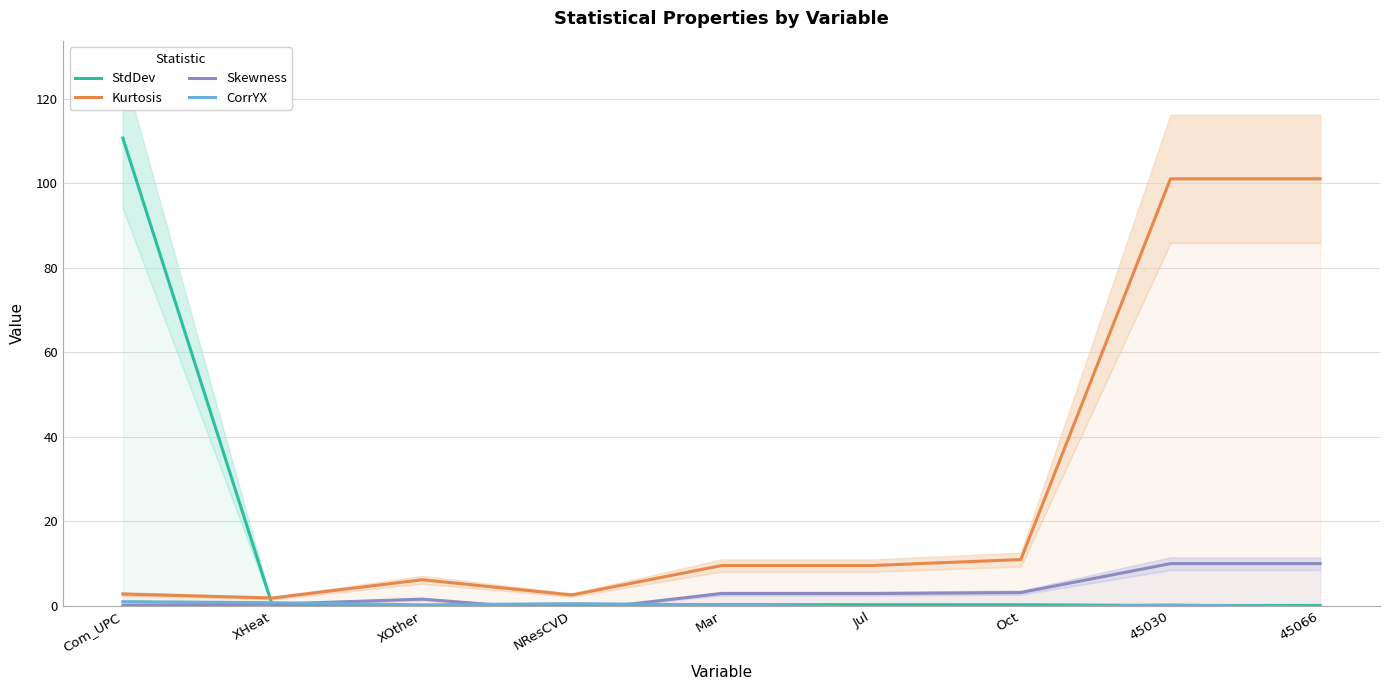

What is the sum of the Kurtosis values at XHeat and XOther?

8.1